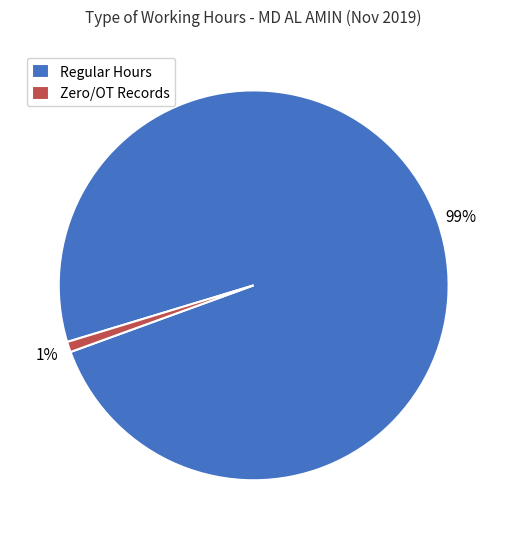

Between Regular Hours and Zero/OT Records, which is larger?

Regular Hours